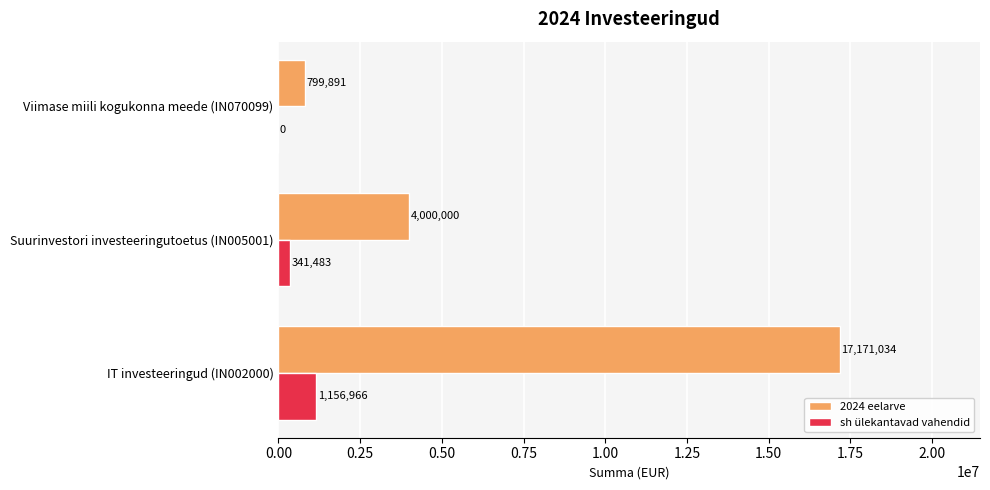

True or false: 2024 eelarve has a value of 6095885.8 at Suurinvestori investeeringutoetus (IN005001).

False